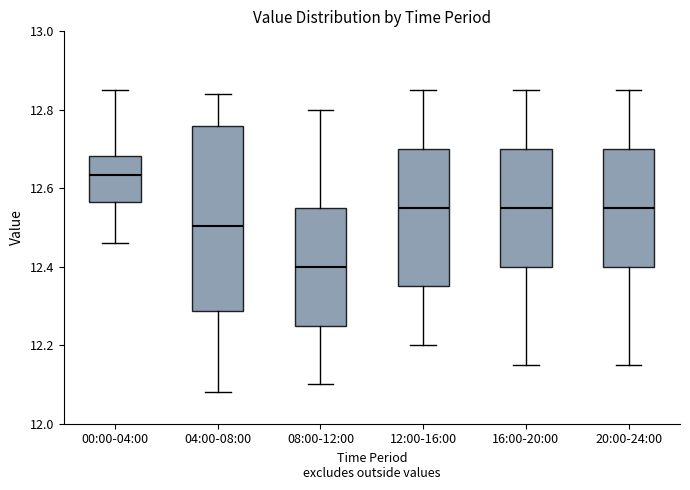

Reading left to right, read every box against the y-axis: the position of its median line, the range the box covers, and the ends of its whiskers. The values are not printed on the chart, so give them approximately, as read against the axis.

00:00-04:00: median 12.64, box 12.56 to 12.68, whiskers 12.46 to 12.86
04:00-08:00: median 12.50, box 12.28 to 12.76, whiskers 12.08 to 12.84
08:00-12:00: median 12.40, box 12.26 to 12.56, whiskers 12.10 to 12.80
12:00-16:00: median 12.56, box 12.36 to 12.70, whiskers 12.20 to 12.86
16:00-20:00: median 12.56, box 12.40 to 12.70, whiskers 12.16 to 12.86
20:00-24:00: median 12.56, box 12.40 to 12.70, whiskers 12.16 to 12.86